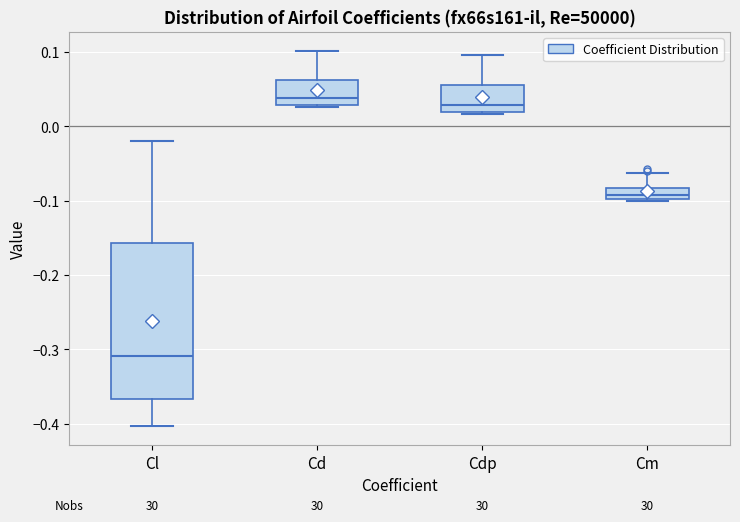

Which box is the tallest, from its lower edge to its upper edge?

Cl